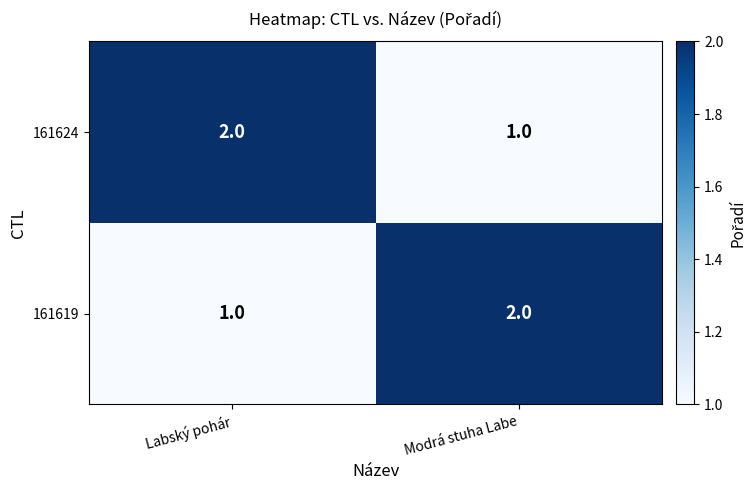

What is the sum of the 161619 values at Modrá stuha Labe and Labský pohár?

3